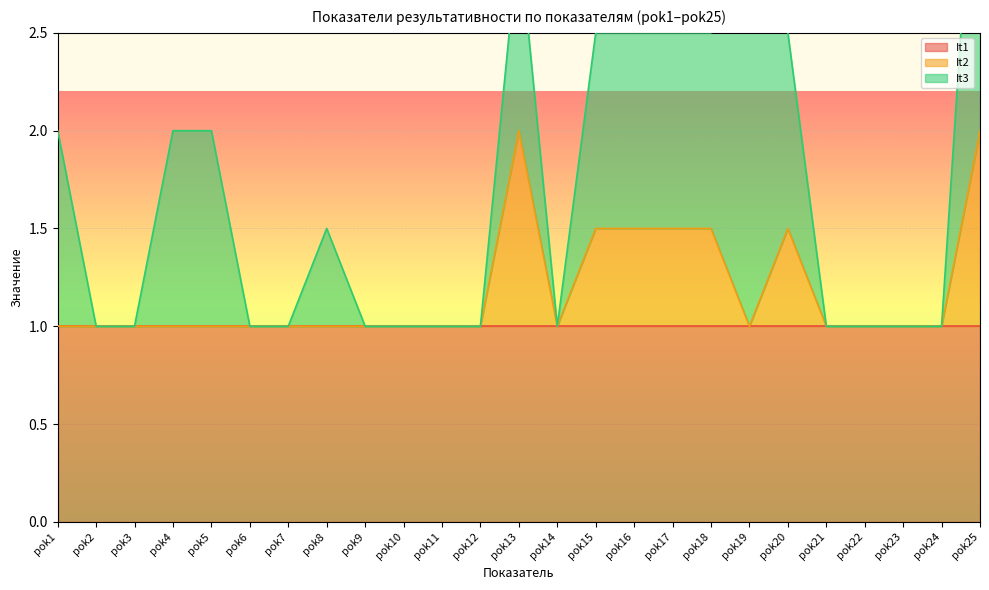

True or false: It2 has a value of 1.6 at pok7.

False